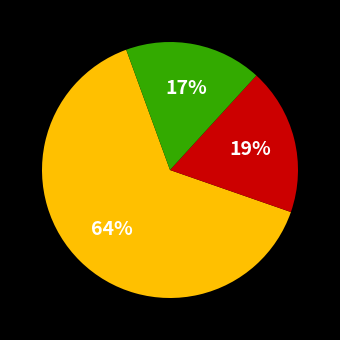

To the nearest percent, what is the difference between the largest and smallest slice percentages?

47%